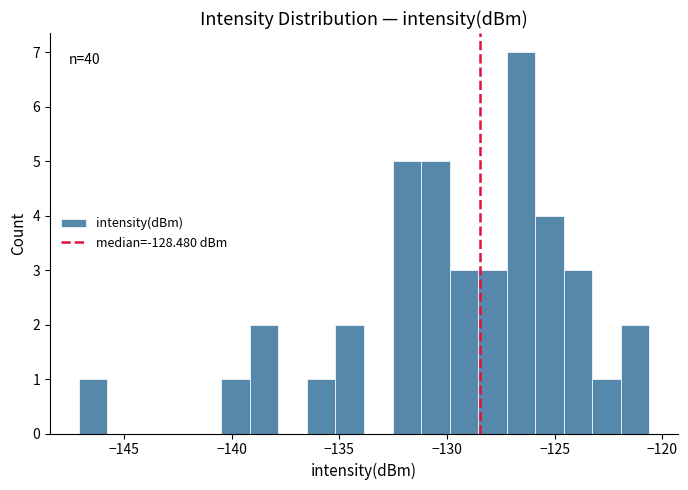

Around what value on the x-axis is the tallest bar? Give the approximate position of its centre, as read against the axis.

-126.5